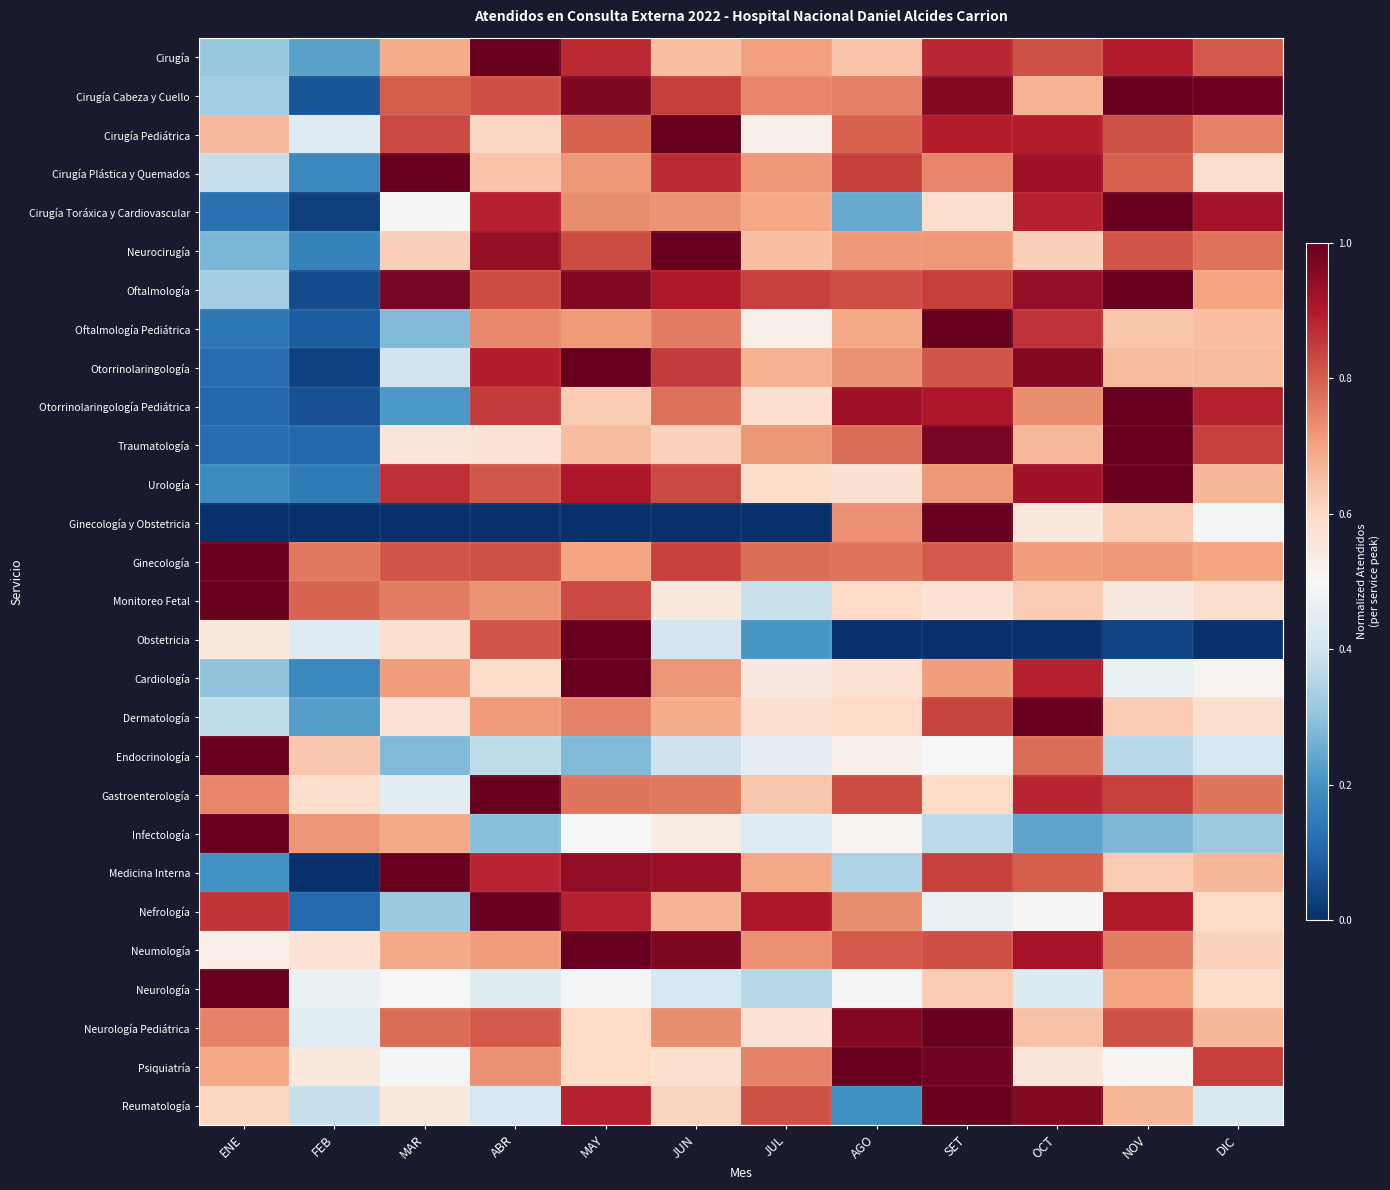

Reading right to left, what are all the values shown in this chart?

Cirugía: DIC=0.8	NOV=0.9	OCT=0.8	SET=0.9	AGO=0.6	JUL=0.7	JUN=0.7	MAY=0.9	ABR=1.0	MAR=0.7	FEB=0.2	ENE=0.3
Cirugía Cabeza y Cuello: DIC=1.0	NOV=1.0	OCT=0.7	SET=1.0	AGO=0.8	JUL=0.7	JUN=0.8	MAY=1.0	ABR=0.8	MAR=0.8	FEB=0.1	ENE=0.3
Cirugía Pediátrica: DIC=0.7	NOV=0.8	OCT=0.9	SET=0.9	AGO=0.8	JUL=0.5	JUN=1.0	MAY=0.8	ABR=0.6	MAR=0.8	FEB=0.4	ENE=0.7
Cirugía Plástica y Quemados: DIC=0.6	NOV=0.8	OCT=0.9	SET=0.7	AGO=0.8	JUL=0.7	JUN=0.9	MAY=0.7	ABR=0.6	MAR=1.0	FEB=0.2	ENE=0.4
Cirugía Toráxica y Cardiovascular: DIC=0.9	NOV=1.0	OCT=0.9	SET=0.6	AGO=0.2	JUL=0.7	JUN=0.7	MAY=0.7	ABR=0.9	MAR=0.5	FEB=0.0	ENE=0.1
Neurocirugía: DIC=0.8	NOV=0.8	OCT=0.6	SET=0.7	AGO=0.7	JUL=0.7	JUN=1.0	MAY=0.8	ABR=0.9	MAR=0.6	FEB=0.2	ENE=0.3
Oftalmología: DIC=0.7	NOV=1.0	OCT=0.9	SET=0.8	AGO=0.8	JUL=0.8	JUN=0.9	MAY=1.0	ABR=0.8	MAR=1.0	FEB=0.1	ENE=0.3
Oftalmología Pediátrica: DIC=0.7	NOV=0.6	OCT=0.9	SET=1.0	AGO=0.7	JUL=0.5	JUN=0.8	MAY=0.7	ABR=0.7	MAR=0.3	FEB=0.1	ENE=0.1
Otorrinolaringología: DIC=0.7	NOV=0.7	OCT=1.0	SET=0.8	AGO=0.7	JUL=0.7	JUN=0.8	MAY=1.0	ABR=0.9	MAR=0.4	FEB=0.0	ENE=0.1
Otorrinolaringología Pediátrica: DIC=0.9	NOV=1.0	OCT=0.7	SET=0.9	AGO=0.9	JUL=0.6	JUN=0.8	MAY=0.6	ABR=0.9	MAR=0.2	FEB=0.1	ENE=0.1
Traumatología: DIC=0.8	NOV=1.0	OCT=0.7	SET=1.0	AGO=0.8	JUL=0.7	JUN=0.6	MAY=0.7	ABR=0.6	MAR=0.6	FEB=0.1	ENE=0.1
Urología: DIC=0.7	NOV=1.0	OCT=0.9	SET=0.7	AGO=0.6	JUL=0.6	JUN=0.8	MAY=0.9	ABR=0.8	MAR=0.9	FEB=0.1	ENE=0.2
Ginecología y Obstetricia: DIC=0.5	NOV=0.6	OCT=0.6	SET=1.0	AGO=0.7	JUL=0.0	JUN=0.0	MAY=0.0	ABR=0.0	MAR=0.0	FEB=0.0	ENE=0.0
Ginecología: DIC=0.7	NOV=0.7	OCT=0.7	SET=0.8	AGO=0.8	JUL=0.8	JUN=0.8	MAY=0.7	ABR=0.8	MAR=0.8	FEB=0.8	ENE=1.0
Monitoreo Fetal: DIC=0.6	NOV=0.5	OCT=0.6	SET=0.6	AGO=0.6	JUL=0.4	JUN=0.6	MAY=0.8	ABR=0.7	MAR=0.8	FEB=0.8	ENE=1.0
Obstetricia: DIC=0.0	NOV=0.0	OCT=0.0	SET=0.0	AGO=0.0	JUL=0.2	JUN=0.4	MAY=1.0	ABR=0.8	MAR=0.6	FEB=0.4	ENE=0.6
Cardiología: DIC=0.5	NOV=0.5	OCT=0.9	SET=0.7	AGO=0.6	JUL=0.5	JUN=0.7	MAY=1.0	ABR=0.6	MAR=0.7	FEB=0.2	ENE=0.3
Dermatología: DIC=0.6	NOV=0.6	OCT=1.0	SET=0.8	AGO=0.6	JUL=0.6	JUN=0.7	MAY=0.7	ABR=0.7	MAR=0.6	FEB=0.2	ENE=0.4
Endocrinología: DIC=0.4	NOV=0.4	OCT=0.8	SET=0.5	AGO=0.5	JUL=0.5	JUN=0.4	MAY=0.3	ABR=0.4	MAR=0.3	FEB=0.6	ENE=1.0
Gastroenterología: DIC=0.8	NOV=0.8	OCT=0.9	SET=0.6	AGO=0.8	JUL=0.6	JUN=0.8	MAY=0.8	ABR=1.0	MAR=0.4	FEB=0.6	ENE=0.7
Infectología: DIC=0.3	NOV=0.3	OCT=0.2	SET=0.4	AGO=0.5	JUL=0.4	JUN=0.5	MAY=0.5	ABR=0.3	MAR=0.7	FEB=0.7	ENE=1.0
Medicina Interna: DIC=0.7	NOV=0.6	OCT=0.8	SET=0.8	AGO=0.3	JUL=0.7	JUN=0.9	MAY=0.9	ABR=0.9	MAR=1.0	FEB=0.0	ENE=0.2
Nefrología: DIC=0.6	NOV=0.9	OCT=0.5	SET=0.5	AGO=0.7	JUL=0.9	JUN=0.7	MAY=0.9	ABR=1.0	MAR=0.3	FEB=0.1	ENE=0.9
Neumología: DIC=0.6	NOV=0.8	OCT=0.9	SET=0.8	AGO=0.8	JUL=0.7	JUN=1.0	MAY=1.0	ABR=0.7	MAR=0.7	FEB=0.6	ENE=0.5
Neurología: DIC=0.6	NOV=0.7	OCT=0.4	SET=0.6	AGO=0.5	JUL=0.4	JUN=0.4	MAY=0.5	ABR=0.4	MAR=0.5	FEB=0.5	ENE=1.0
Neurología Pediátrica: DIC=0.7	NOV=0.8	OCT=0.6	SET=1.0	AGO=1.0	JUL=0.6	JUN=0.7	MAY=0.6	ABR=0.8	MAR=0.8	FEB=0.4	ENE=0.7
Psiquiatría: DIC=0.8	NOV=0.5	OCT=0.6	SET=1.0	AGO=1.0	JUL=0.7	JUN=0.6	MAY=0.6	ABR=0.7	MAR=0.5	FEB=0.6	ENE=0.7
Reumatología: DIC=0.4	NOV=0.7	OCT=1.0	SET=1.0	AGO=0.2	JUL=0.8	JUN=0.6	MAY=0.9	ABR=0.4	MAR=0.6	FEB=0.4	ENE=0.6